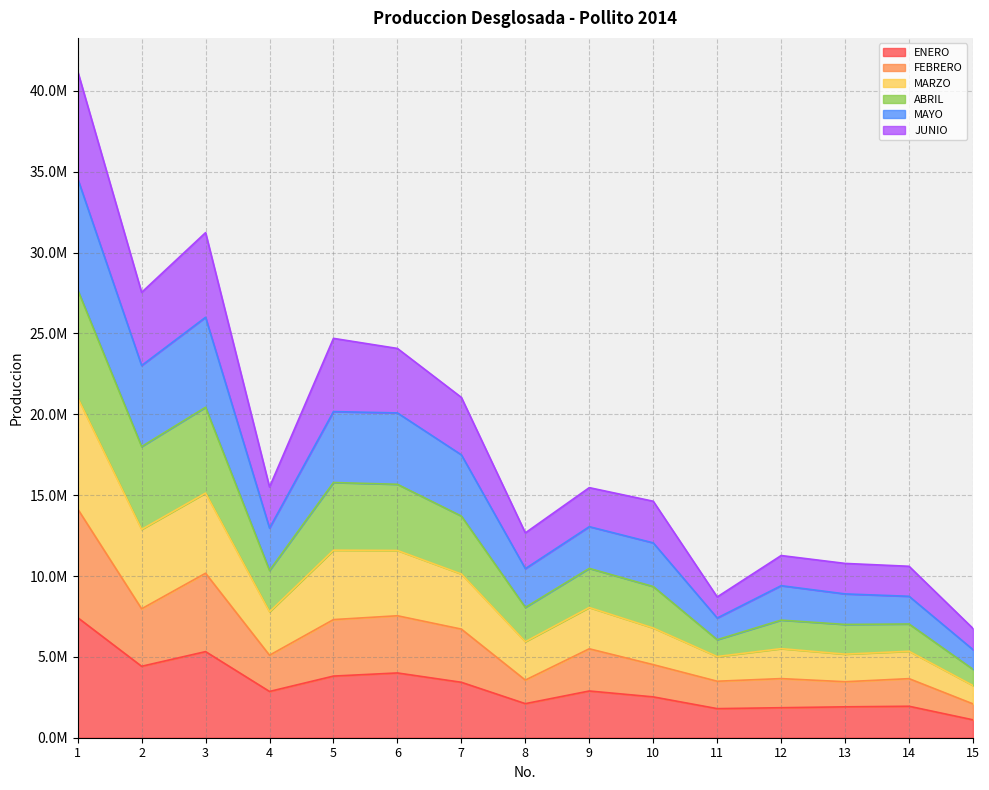

True or false: MAYO has more than 1 points higher than both neighbors.

True